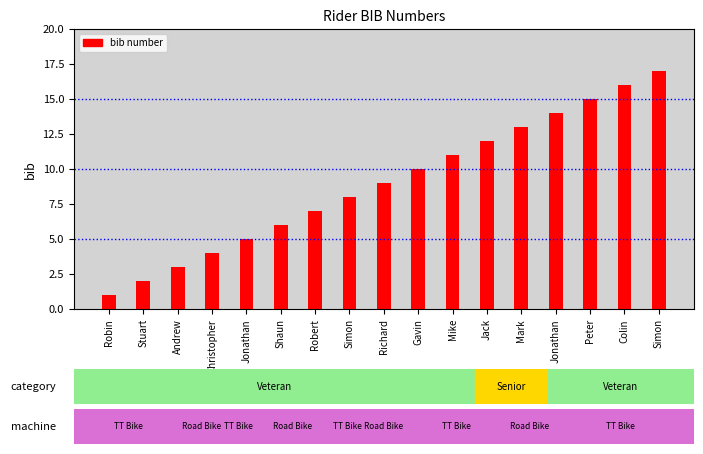

Are the bars horizontal?

No